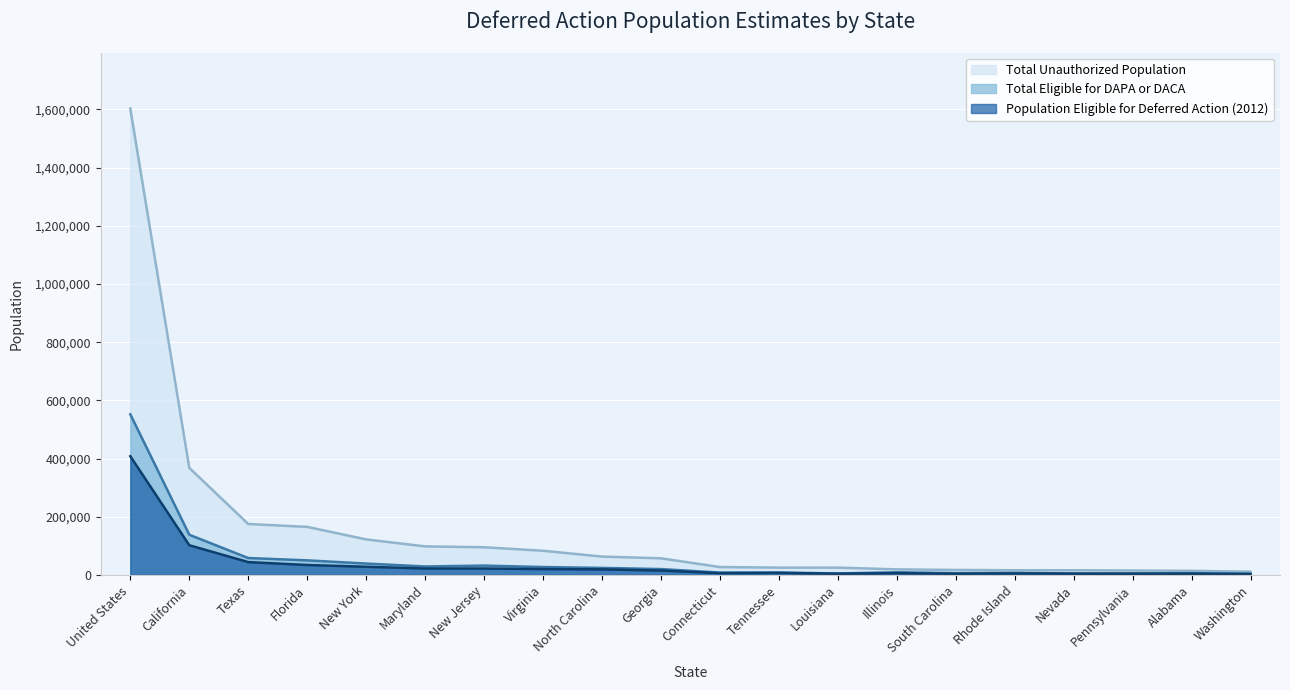

At how many categories does at least one series exceed 1572907?

1